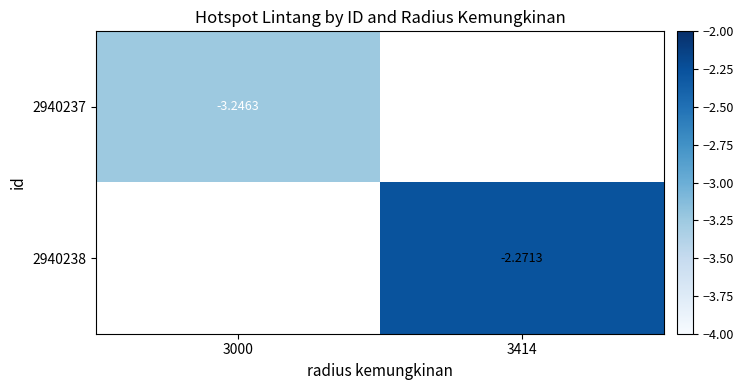

The value of 2940237 at 3000 is -3.2. True or false?

True